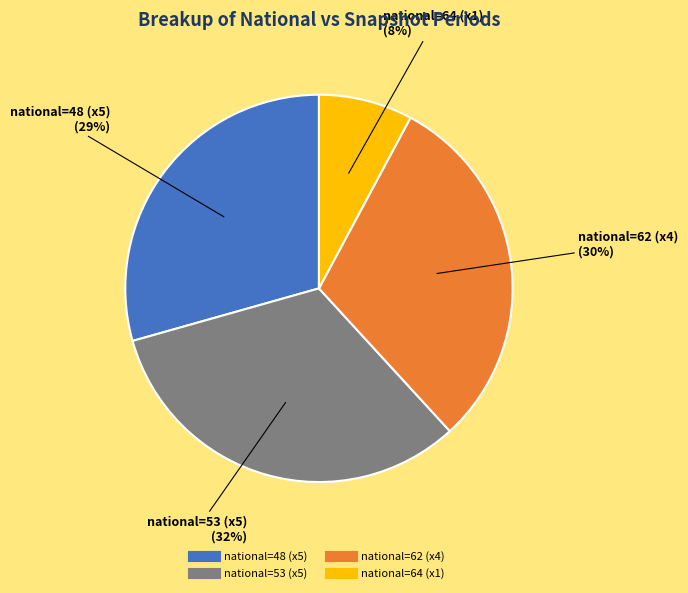

To the nearest percent, what is the average slice percentage?

25%